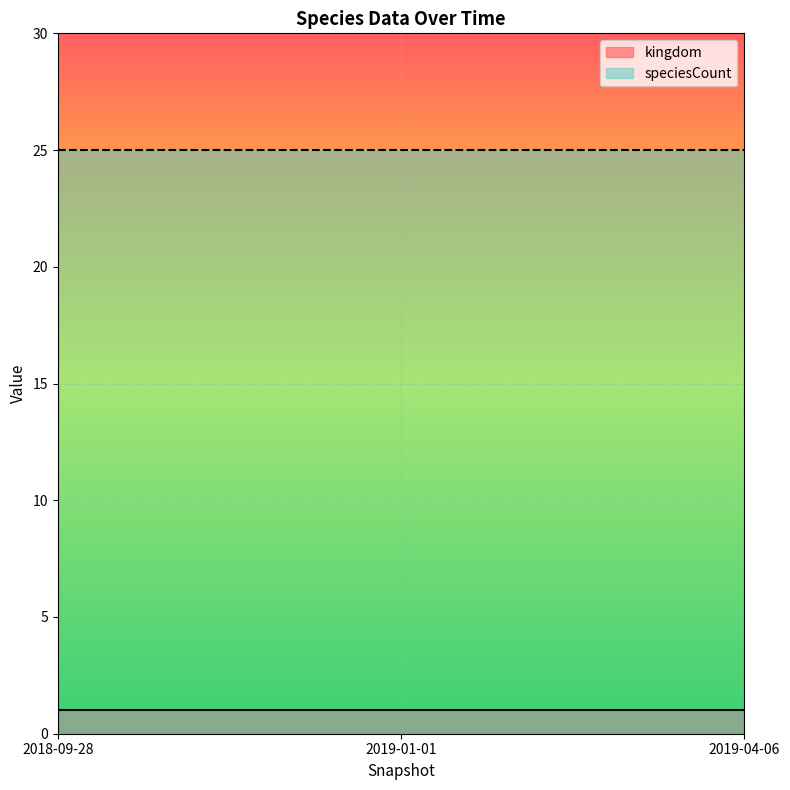

True or false: kingdom has a value of 0 at 2018-09-28.

False